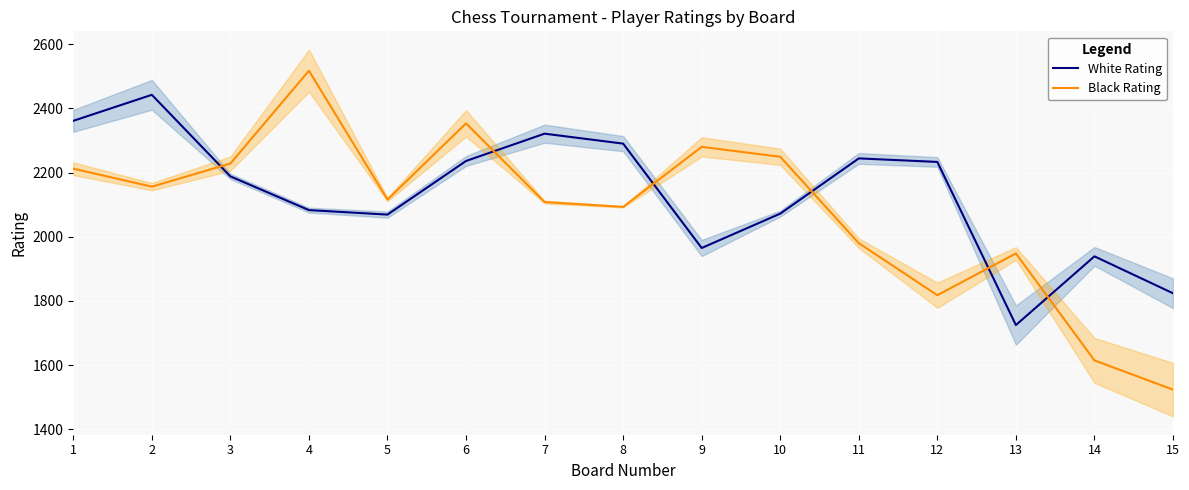

True or false: Black Rating has more than 2 interior local peaks.

True